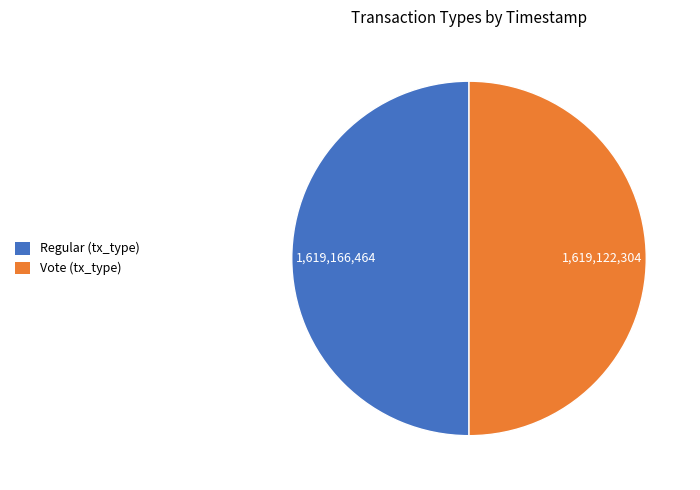

What is the ratio of the value at Vote (tx_type) to the value at Regular (tx_type)?

1.0